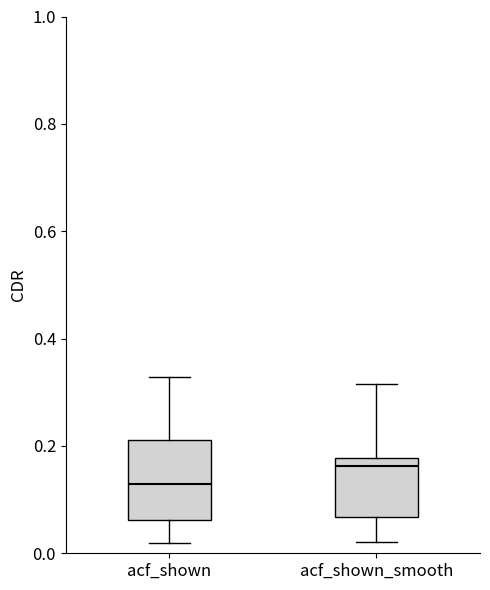

Which box's median line is the highest?

acf_shown_smooth